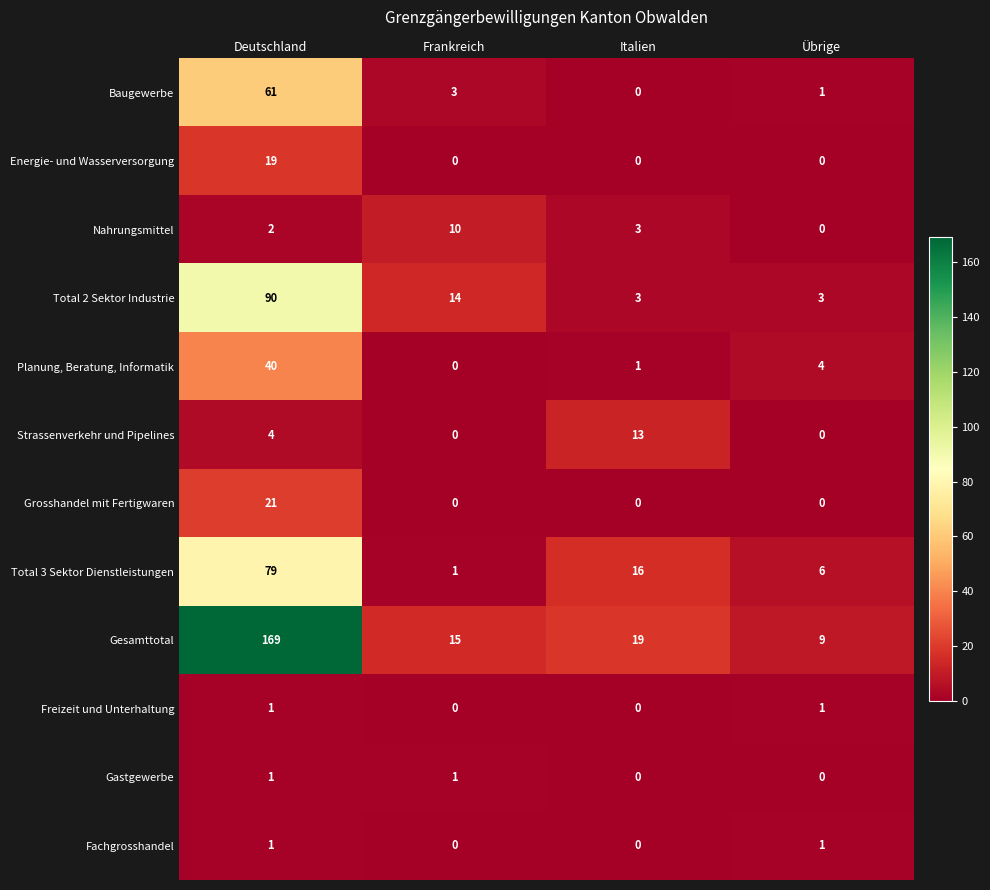

Which series has the largest total across all categories?

Gesamttotal